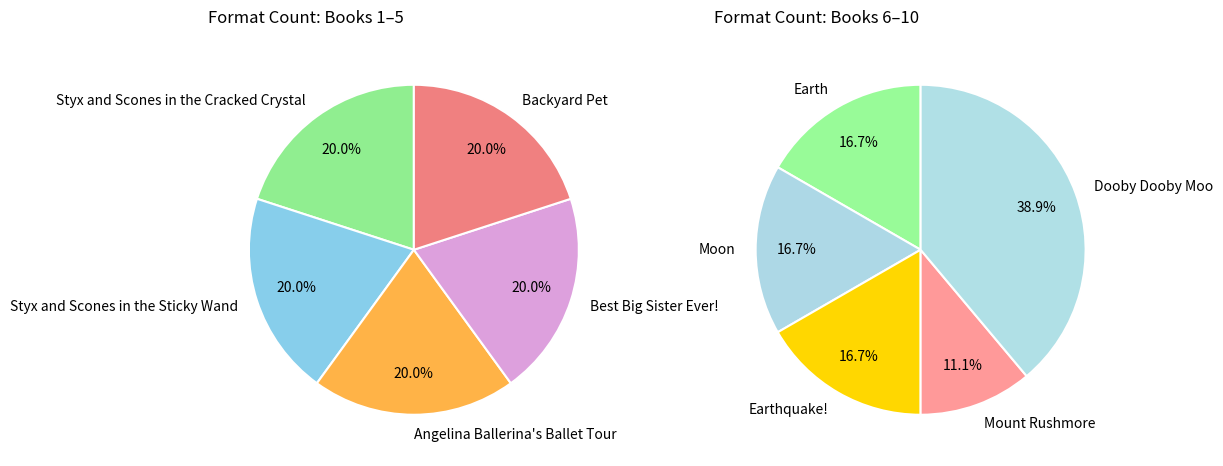

How many slices are in this pie chart?

10